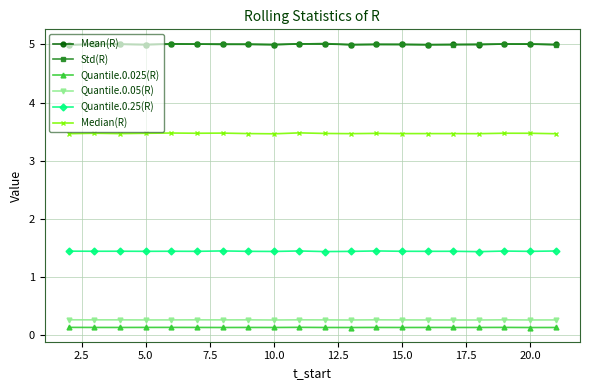

Count the Quantile.0.025(R) values in the range 0 to 1.

20